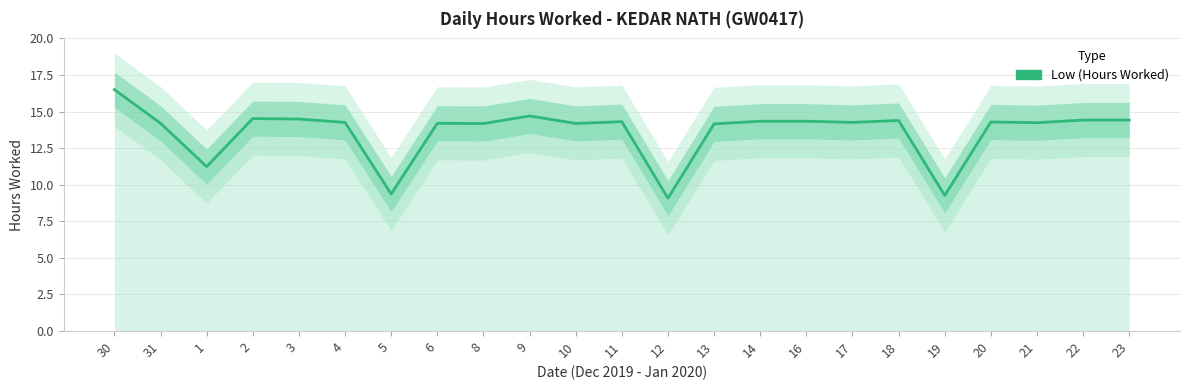

Which has a higher value, 9 or 5?

9